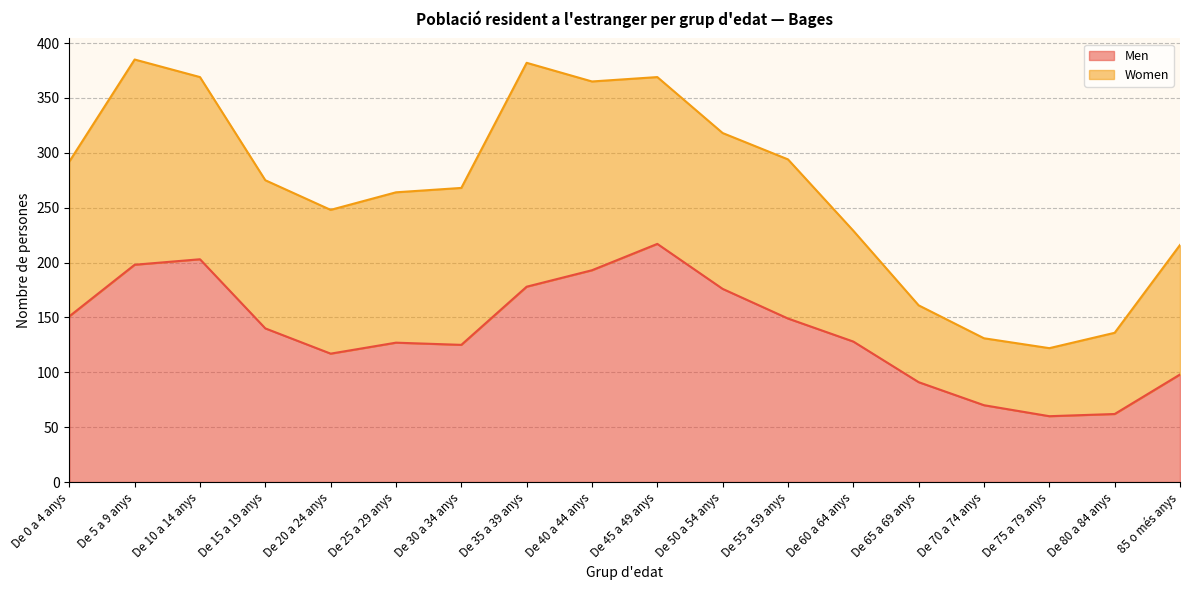

List the labels in order of value, smallest first.

De 75 a 79 anys, De 80 a 84 anys, De 70 a 74 anys, De 65 a 69 anys, 85 o més anys, De 20 a 24 anys, De 30 a 34 anys, De 25 a 29 anys, De 60 a 64 anys, De 15 a 19 anys, De 55 a 59 anys, De 0 a 4 anys, De 50 a 54 anys, De 35 a 39 anys, De 40 a 44 anys, De 5 a 9 anys, De 10 a 14 anys, De 45 a 49 anys